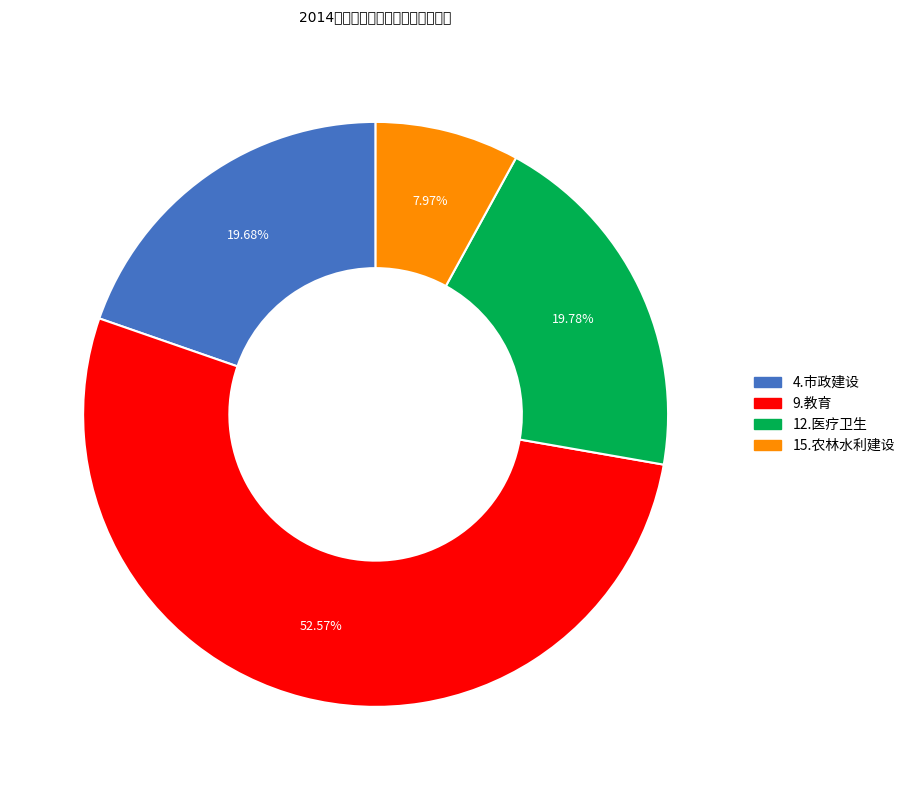

What percentage is the 12.医疗卫生 slice, to the nearest percent?

20%